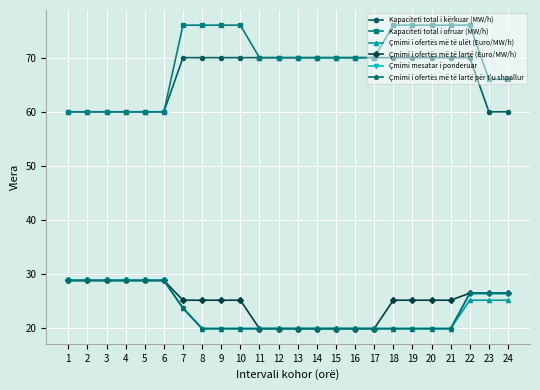

Is this an area chart (filled region under the line)?

No